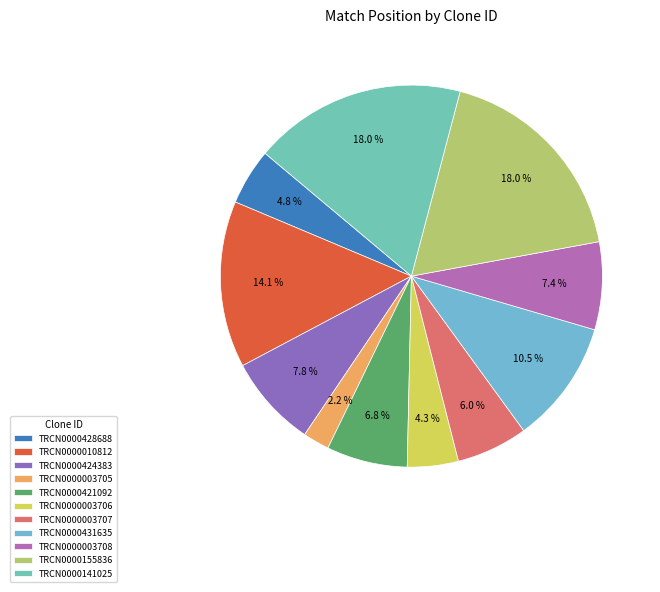

How many segments does this pie chart have?

11